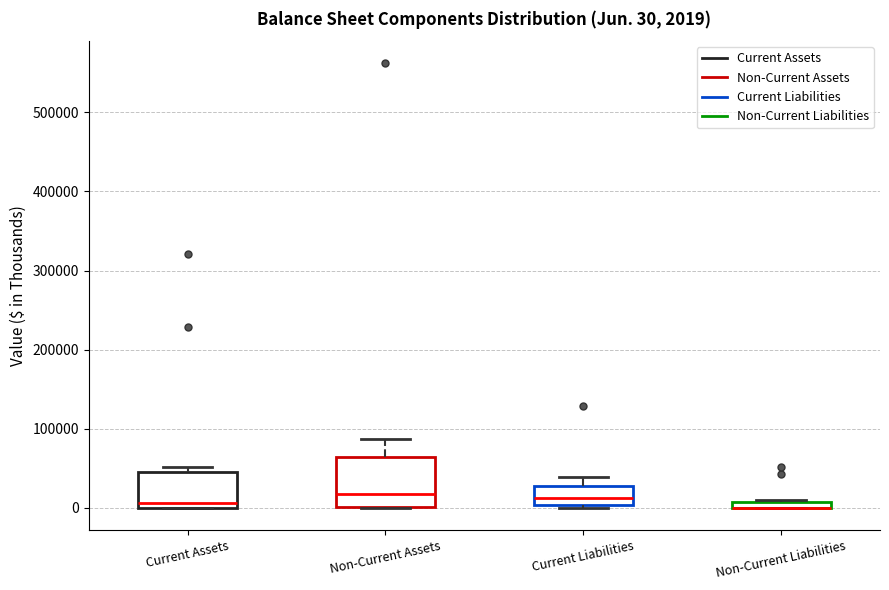

Which box is the tallest, from its lower edge to its upper edge?

Non-Current Assets